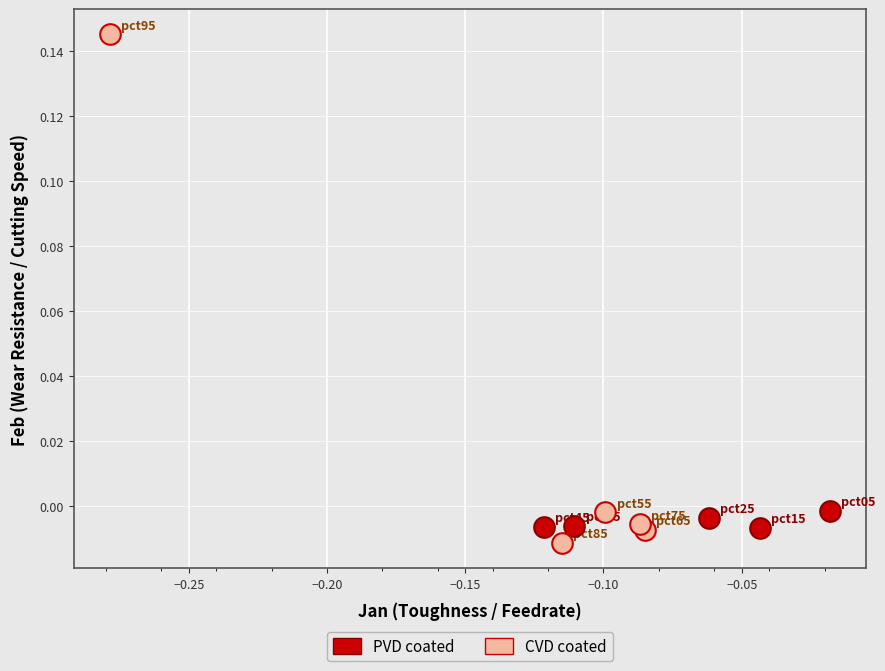

Which series reaches the minimum Y coordinate?

CVD coated